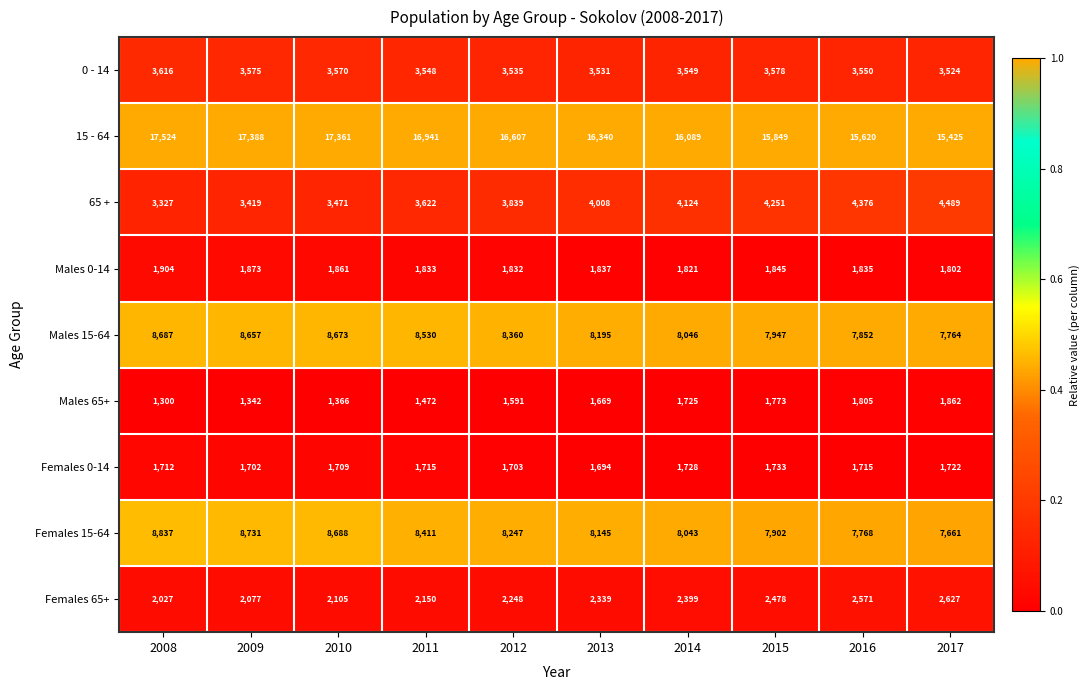

Which series has the largest range (max minus min)?

15 - 64